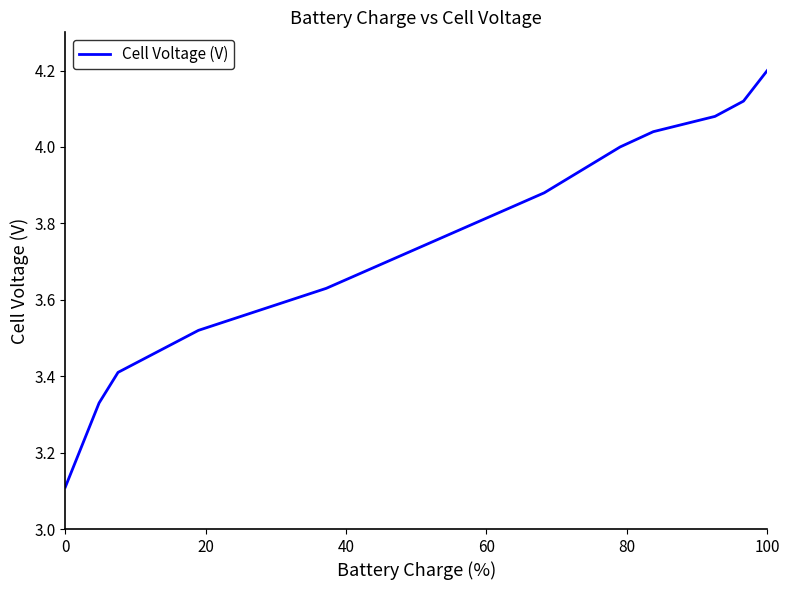

What is the difference between the maximum and minimum values?

1.1